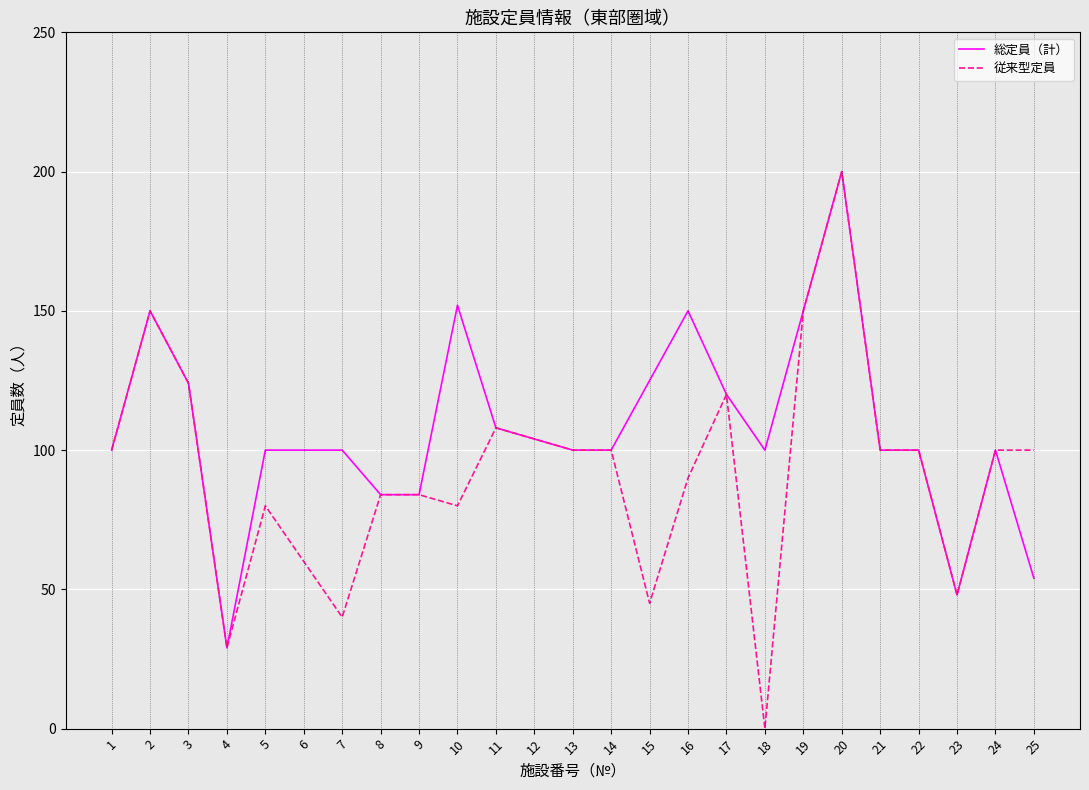

At which label does 従来型定員 reach its peak?

20